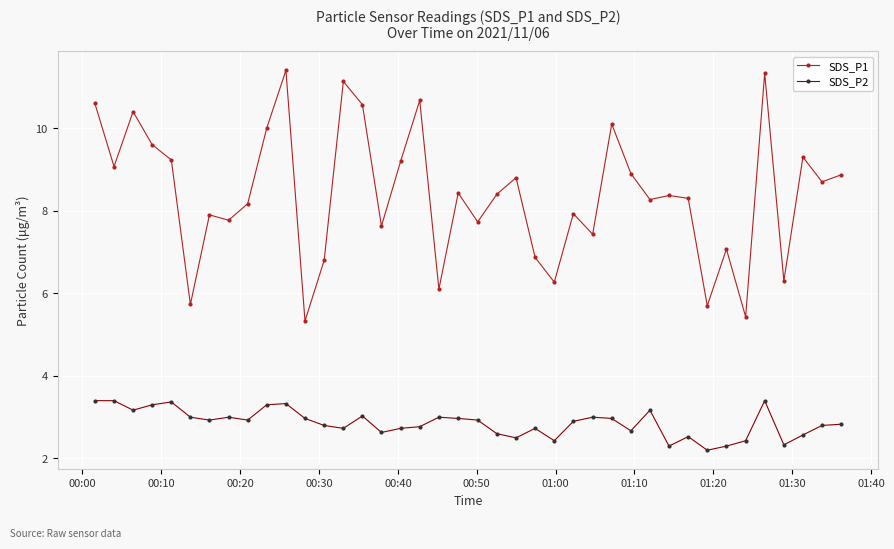

What is the value of the SDS_P1 point at the 34th from the left?

7.1